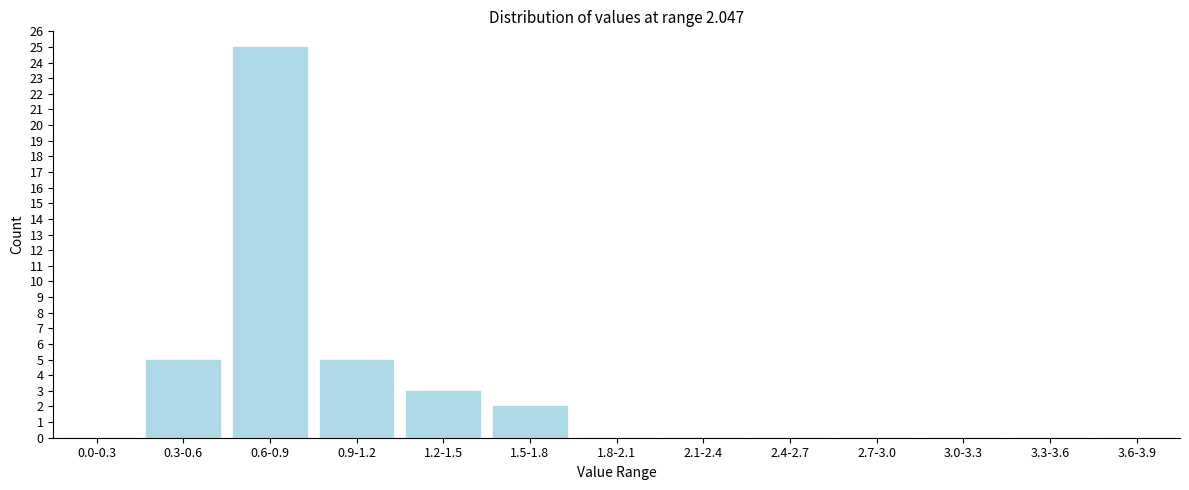

Reading left to right, list all the values displayed in this chart.

0.0-0.3=0	0.3-0.6=5	0.6-0.9=25	0.9-1.2=5	1.2-1.5=3	1.5-1.8=2	1.8-2.1=0	2.1-2.4=0	2.4-2.7=0	2.7-3.0=0	3.0-3.3=0	3.3-3.6=0	3.6-3.9=0